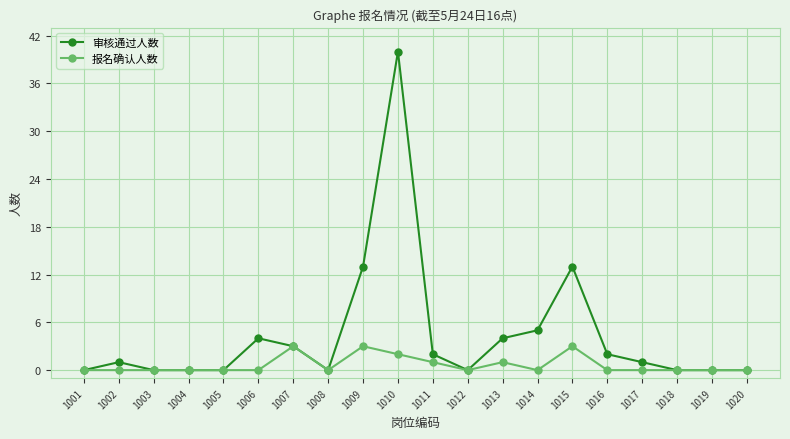

Rank the series by their maximum value, from highest to lowest.

审核通过人数, 报名确认人数